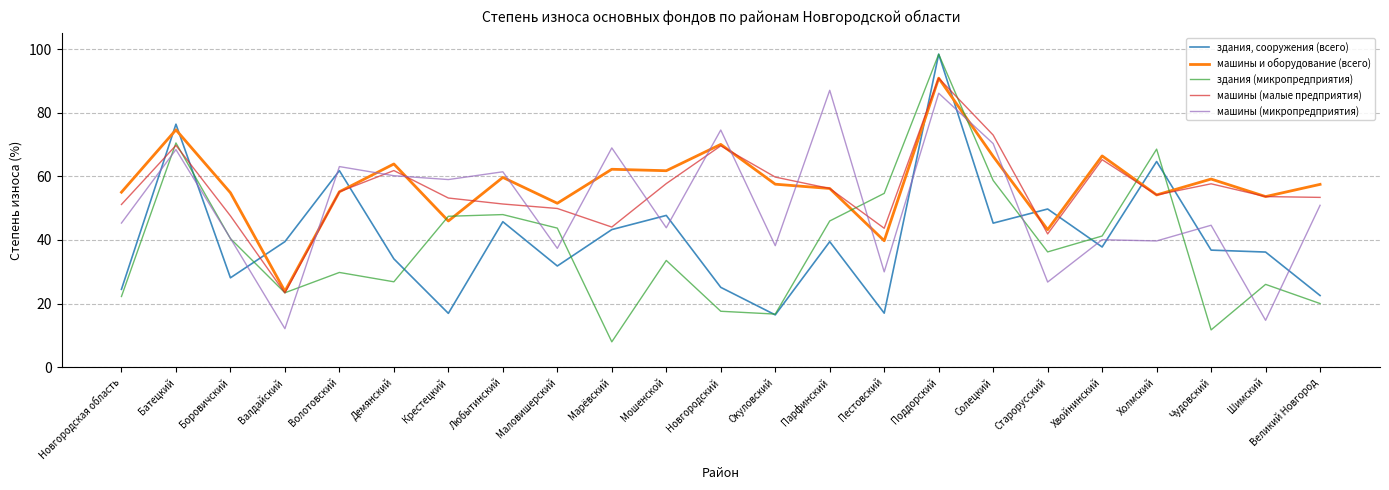

At which label is здания (микропредприятия) closest to 53?

Пестовский